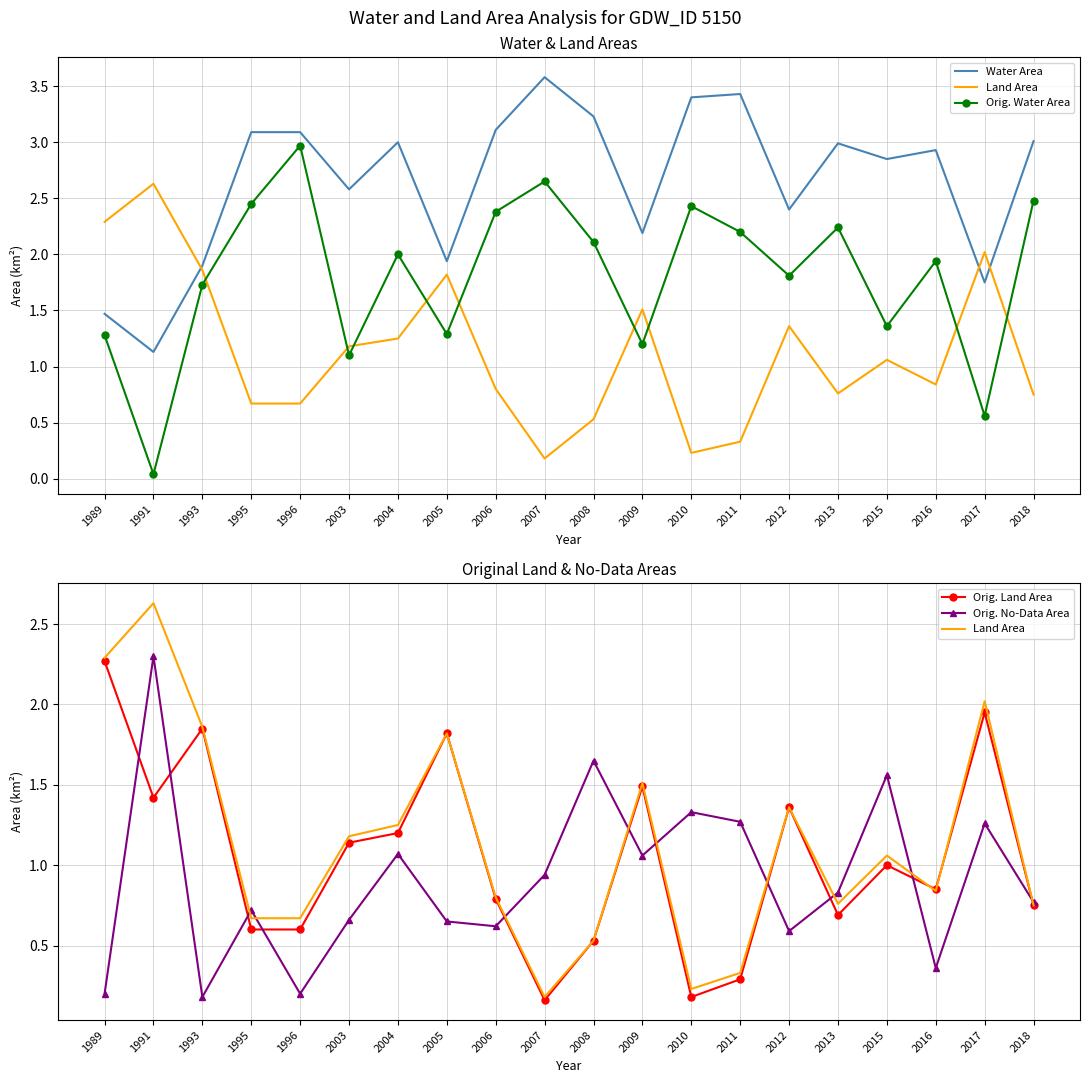

Rank the series by their maximum value, from lowest to highest.

Orig. Land Area, Orig. No-Data Area, Land Area, Orig. Water Area, Water Area